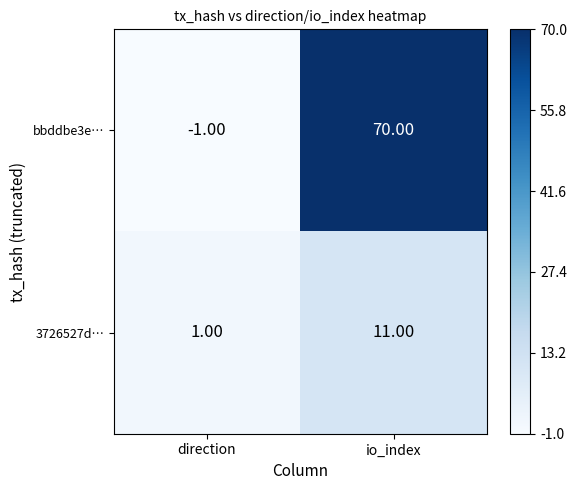

Between direction and io_index, which series saw the biggest shift?

bbddbe3e…